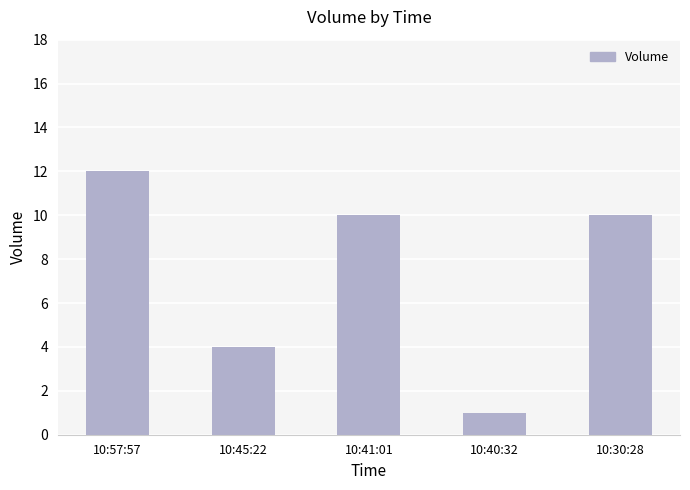

The value at 10:45:22 is 2. True or false?

False